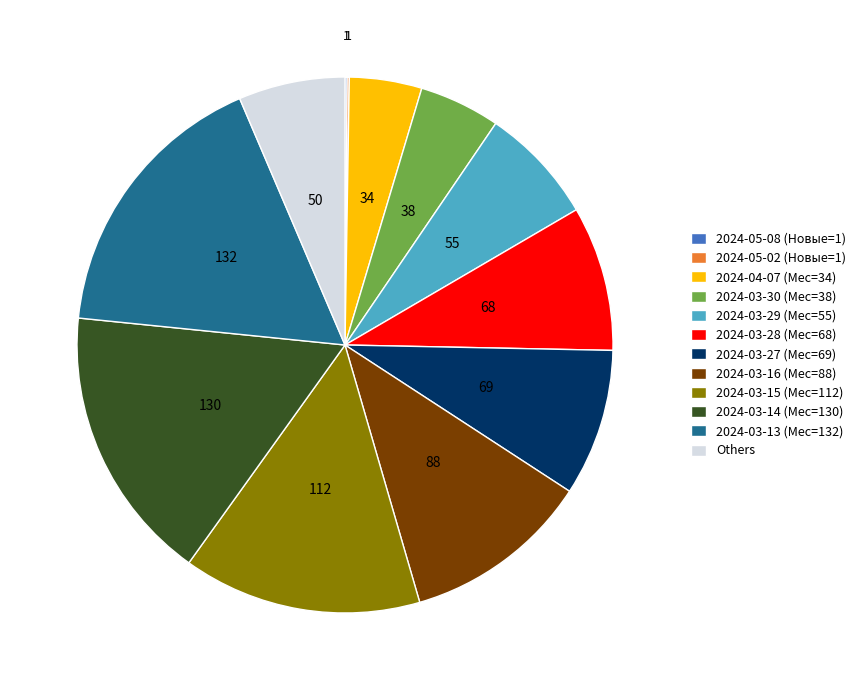

Is there a majority slice in this chart?

No